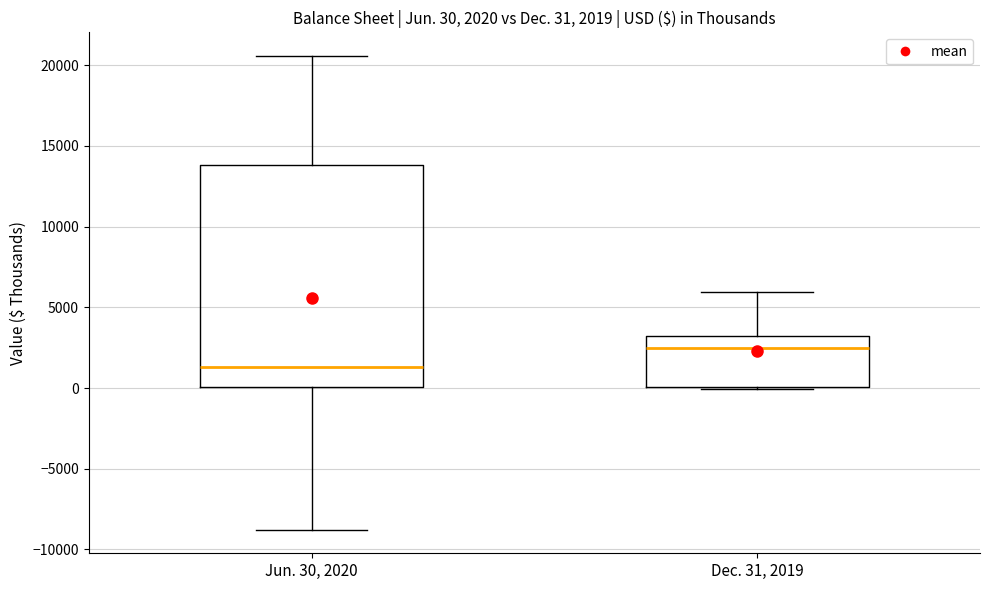

Which box is the tallest, from its lower edge to its upper edge?

Jun. 30, 2020